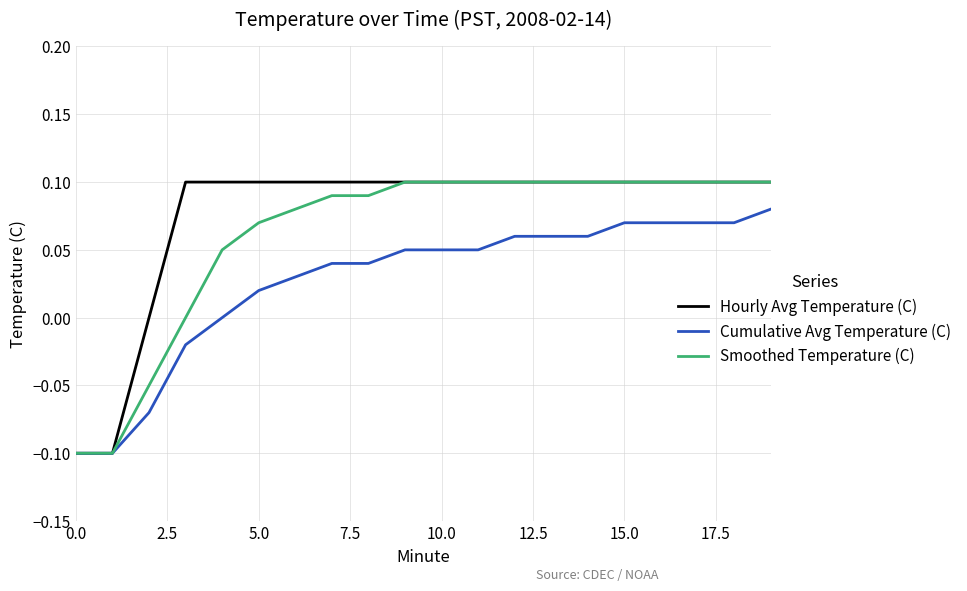

What is the sum of all Hourly Avg Temperature (C) values?

1.5